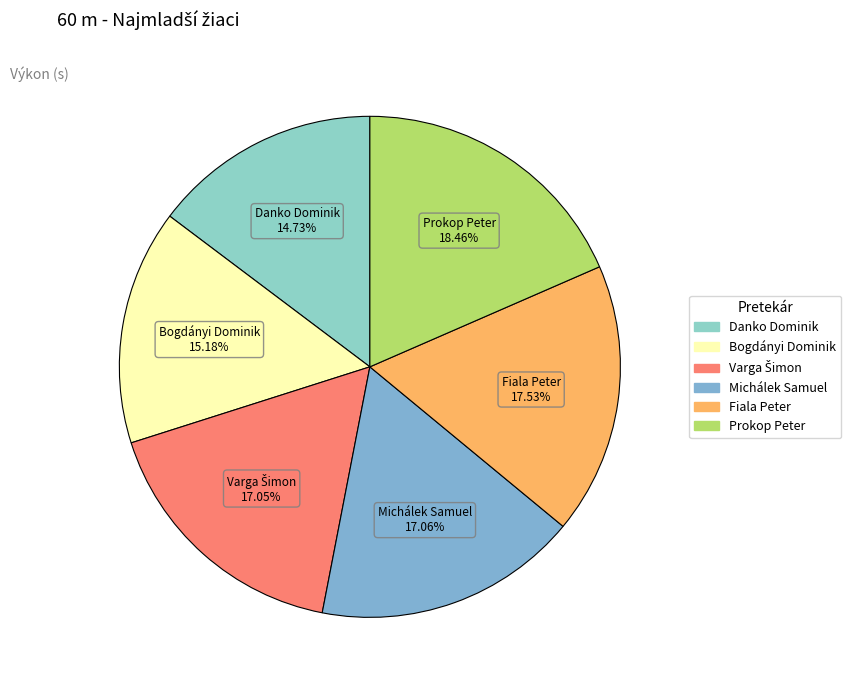

The Prokop Peter slice represents 24% of the pie. True or false?

False